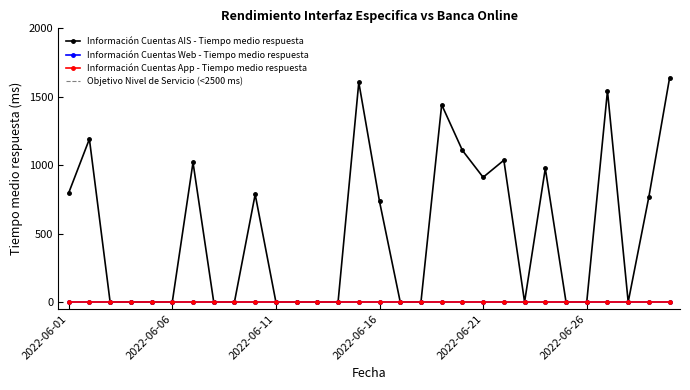

True or false: Información Cuentas App - Tiempo medio respuesta and Información Cuentas AIS - Tiempo medio respuesta cross at least once.

False